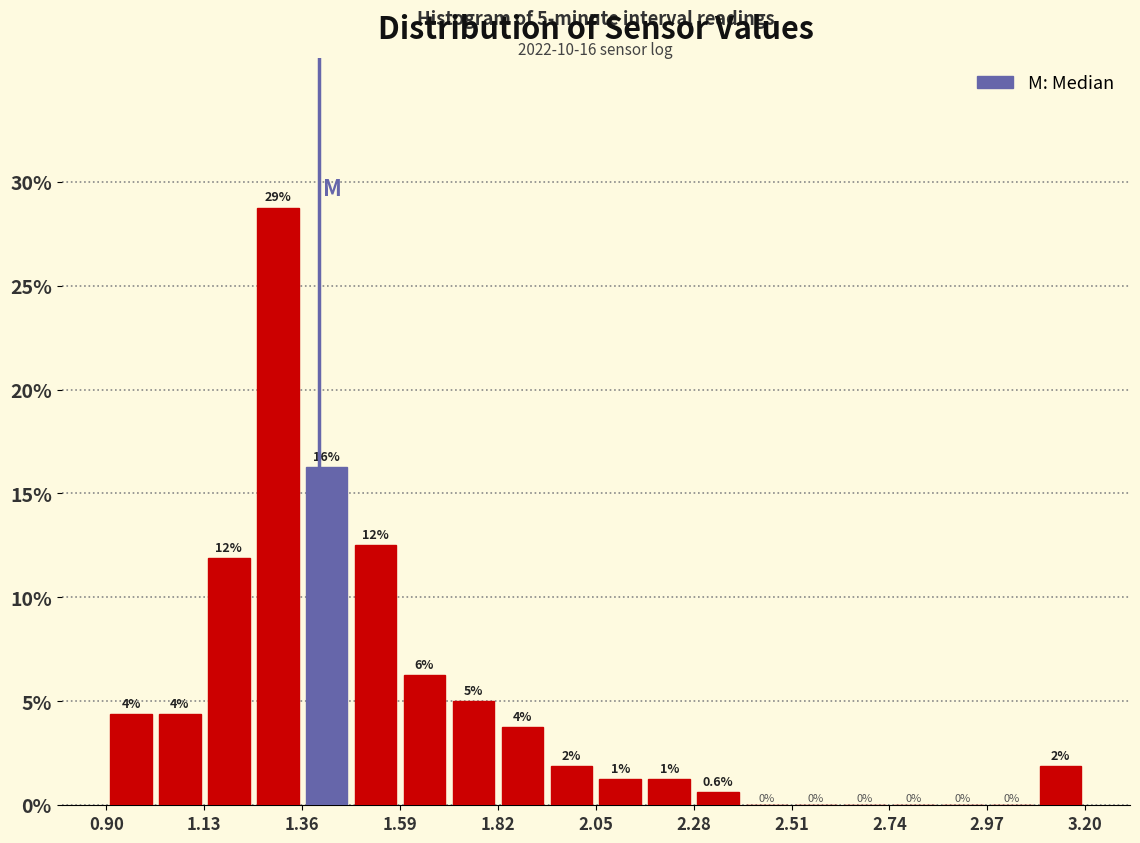

Around what value on the x-axis is the tallest bar? Give the approximate position of its centre, as read against the axis.

1.30